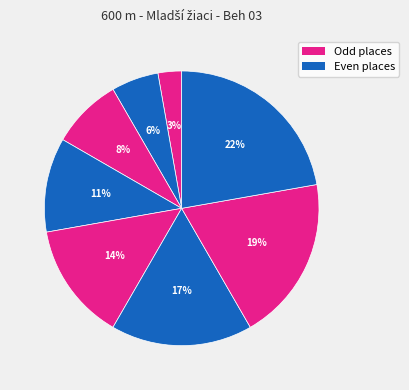

To the nearest percent, what is the average slice percentage?

12%